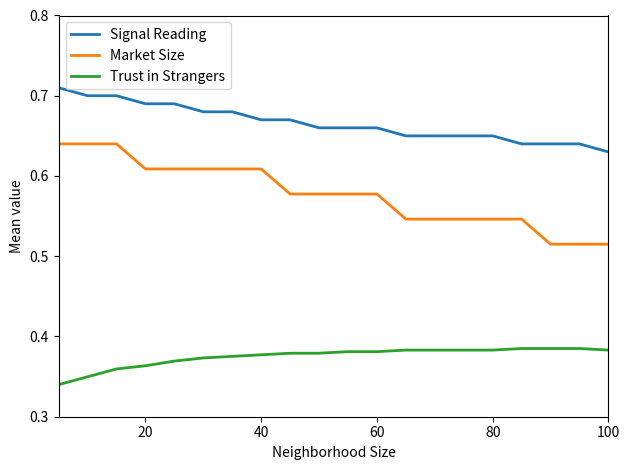

Rank the series by their average value, from lowest to highest.

Trust in Strangers, Market Size, Signal Reading